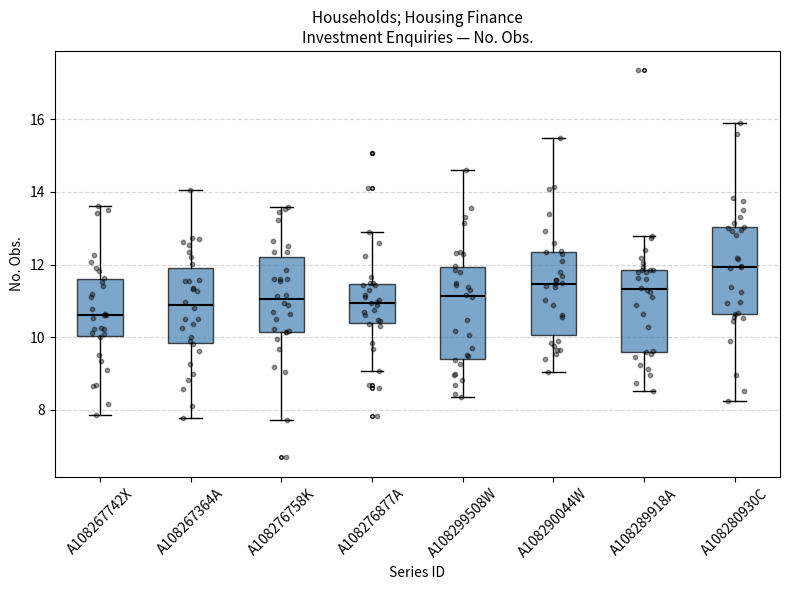

Reading left to right, transcribe this box plot: for each box, give where its median line is, the range the box spans, and where its two whiskers end, as read against the y-axis. The values are not printed on the chart, so give them approximately, as read against the axis.

A108267742X: median 10.6, box 10.0 to 11.6, whiskers 7.8 to 13.6
A108267364A: median 10.8, box 9.8 to 11.8, whiskers 7.8 to 14.0
A108276758K: median 11.0, box 10.2 to 12.2, whiskers 7.8 to 13.6
A108276877A: median 11.0, box 10.4 to 11.4, whiskers 9.0 to 12.8
A108299508W: median 11.2, box 9.4 to 12.0, whiskers 8.4 to 14.6
A108290044W: median 11.4, box 10.0 to 12.4, whiskers 9.0 to 15.4
A108289918A: median 11.4, box 9.6 to 11.8, whiskers 8.6 to 12.8
A108280930C: median 12.0, box 10.6 to 13.0, whiskers 8.2 to 16.0